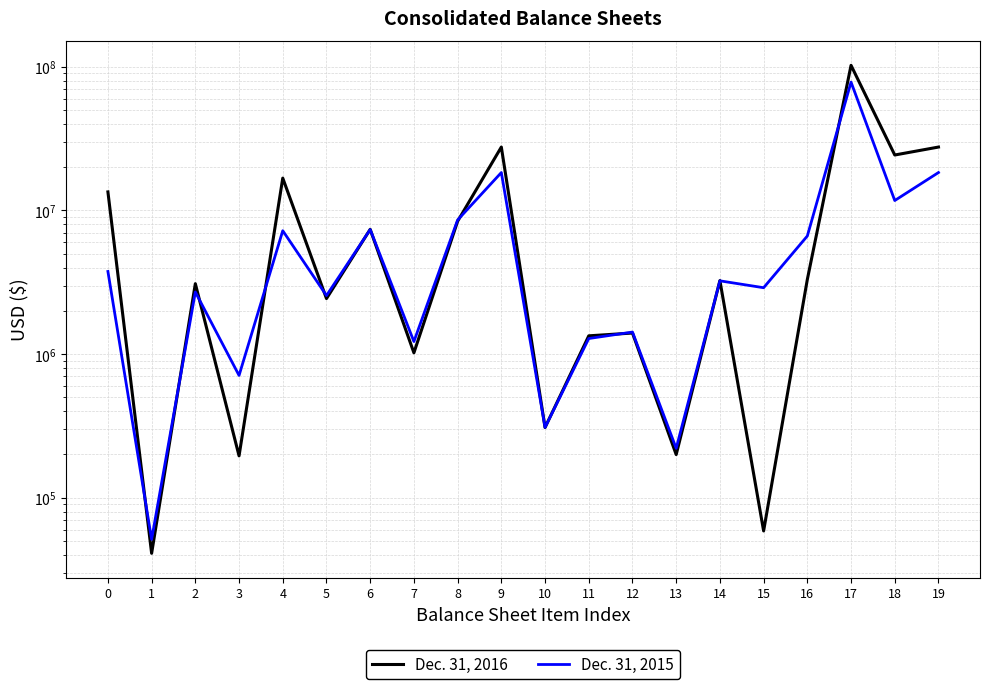

Rank the categories by Dec. 31, 2015 value from lowest to highest.

1, 13, 10, 3, 7, 11, 12, 5, 2, 15, 14, 0, 16, 4, 6, 8, 18, 9, 19, 17